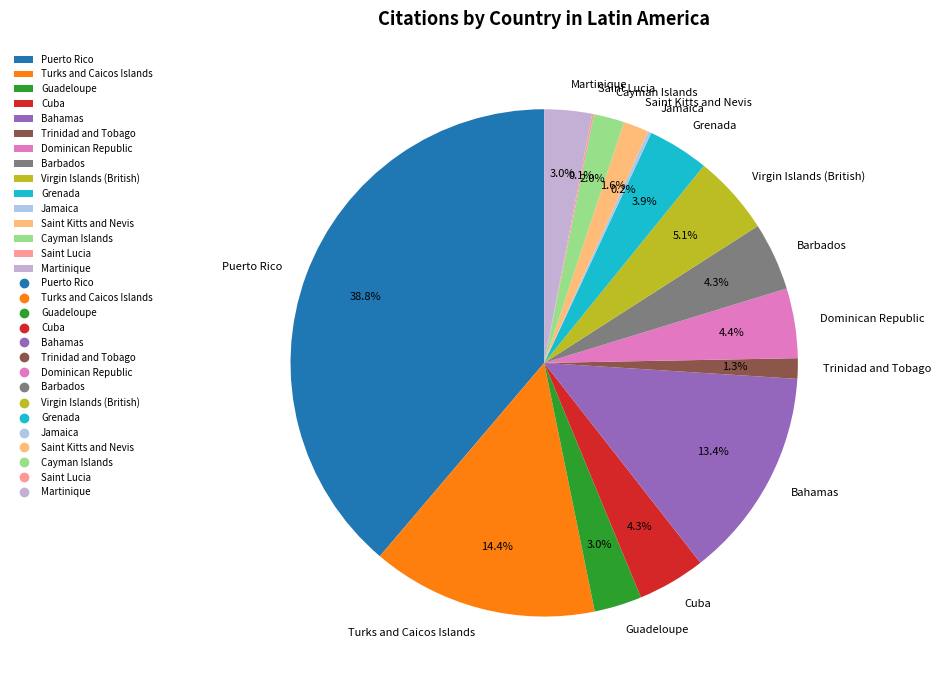

Is the sum of Virgin Islands (British) and Cuba greater than half?

No